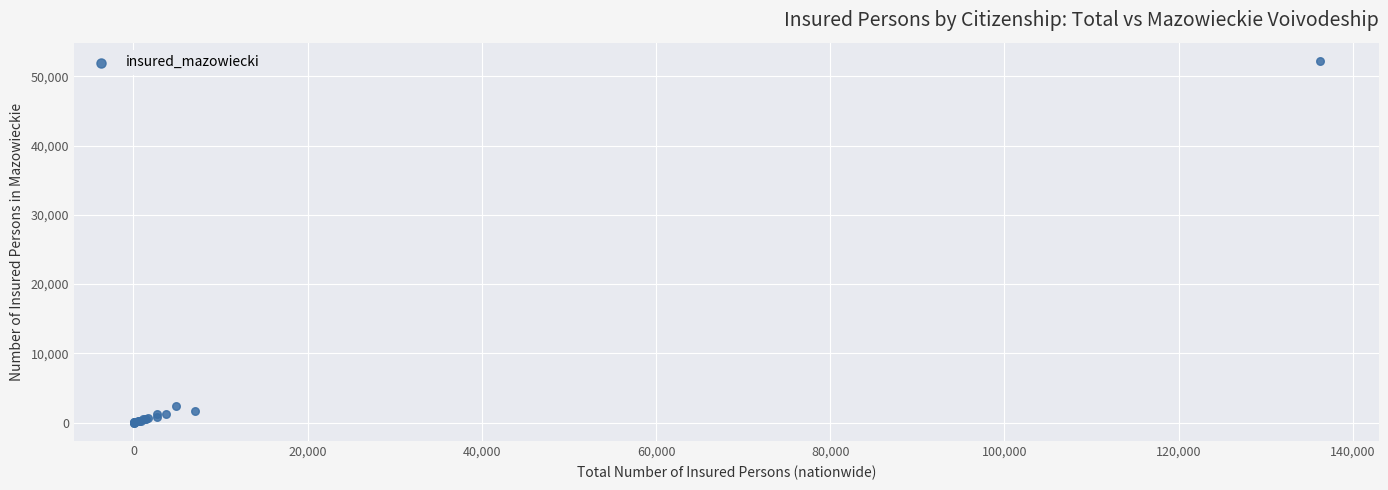

What Y value in the scatter plot is closest to 26128?

2415